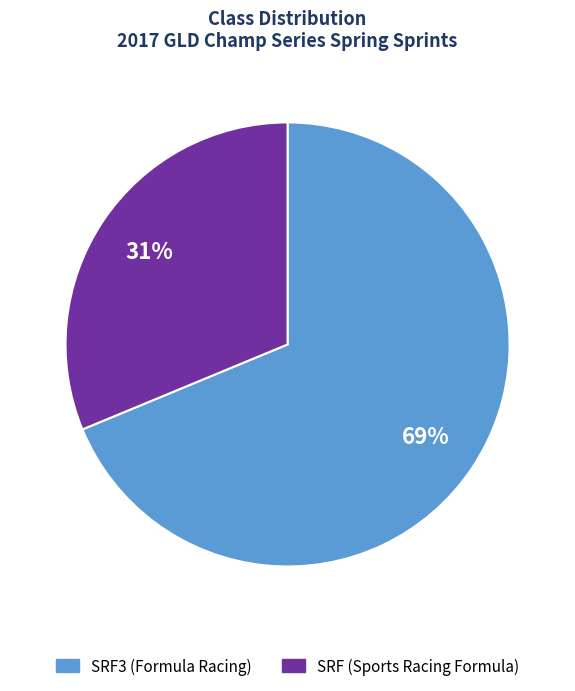

To the nearest percent, what is the average slice percentage?

50%